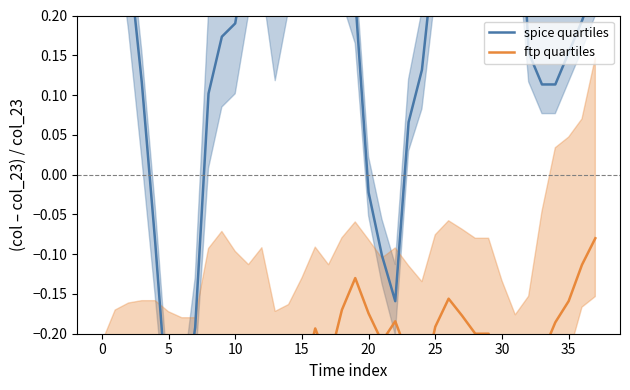

At which category does ftp quartiles reach its first local peak?

10